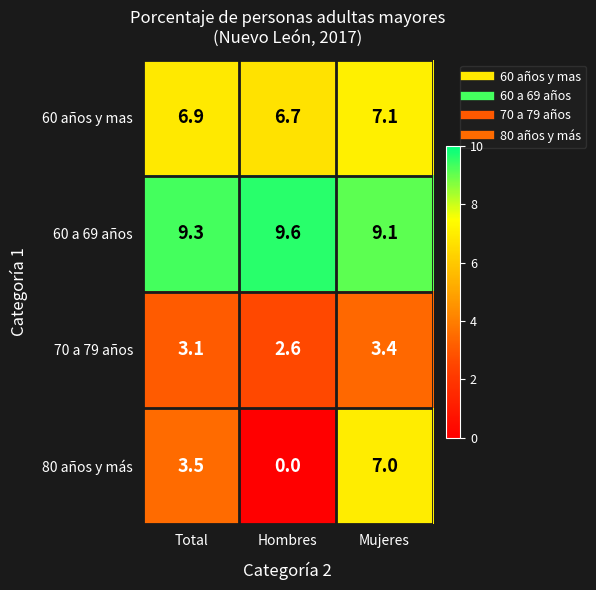

Rank the categories by 60 a 69 años value from lowest to highest.

Mujeres, Total, Hombres